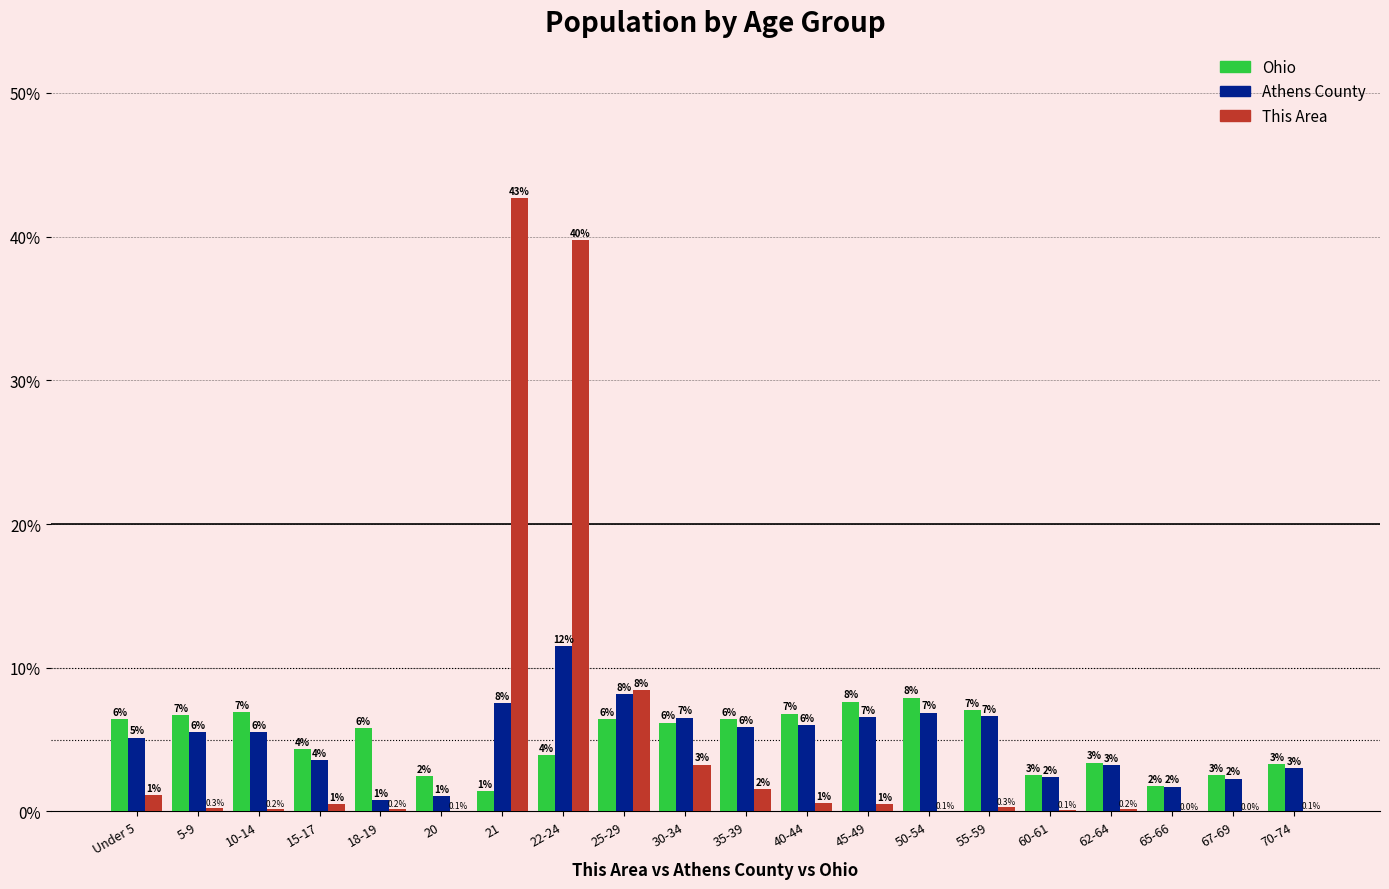

At which label does Athens County first exceed 5?

Under 5